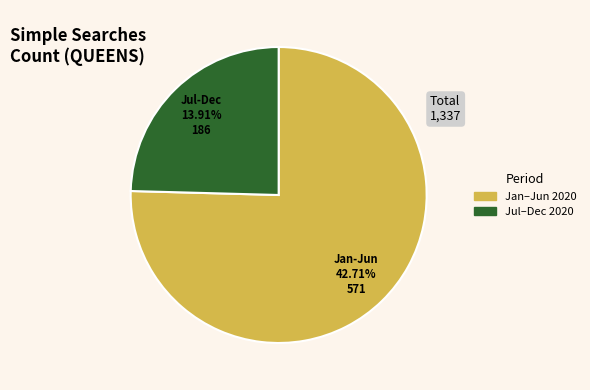

Is 2020-05 the majority of the pie?

No